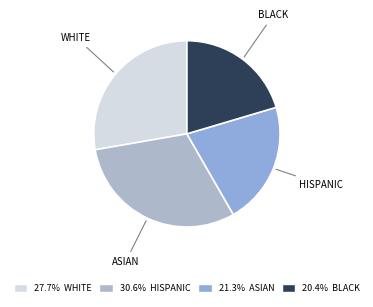

How many slices are in this pie chart?

4